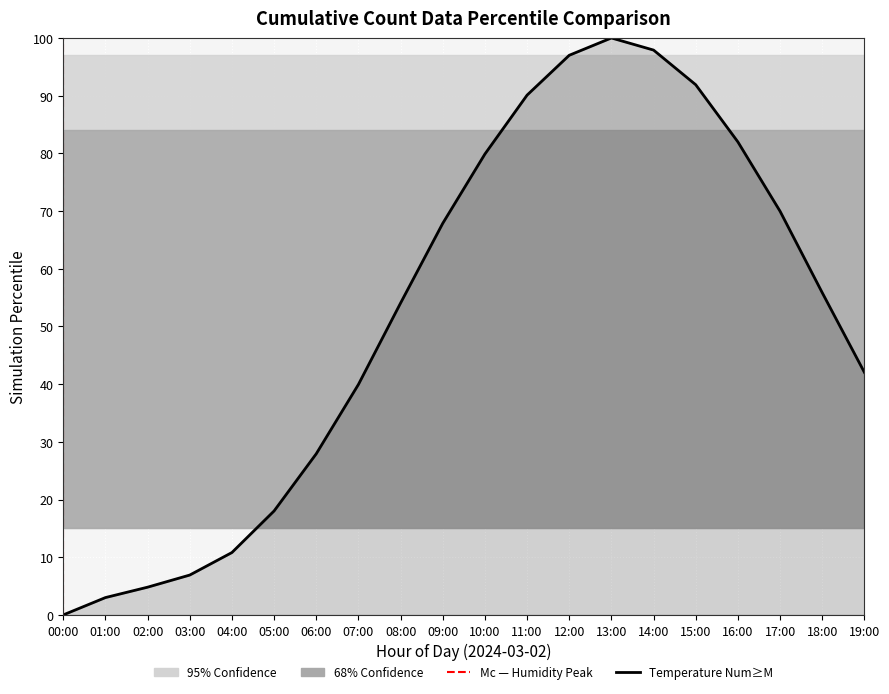

Reading left to right, list all the values displayed in this chart.

00:00=0.0	01:00=3.0	02:00=4.8	03:00=6.9	04:00=10.8	05:00=18.0	06:00=27.9	07:00=39.9	08:00=54.1	09:00=67.9	10:00=79.9	11:00=90.1	12:00=97.0	13:00=100.0	14:00=97.9	15:00=91.9	16:00=82.0	17:00=70.0	18:00=55.9	19:00=42.0